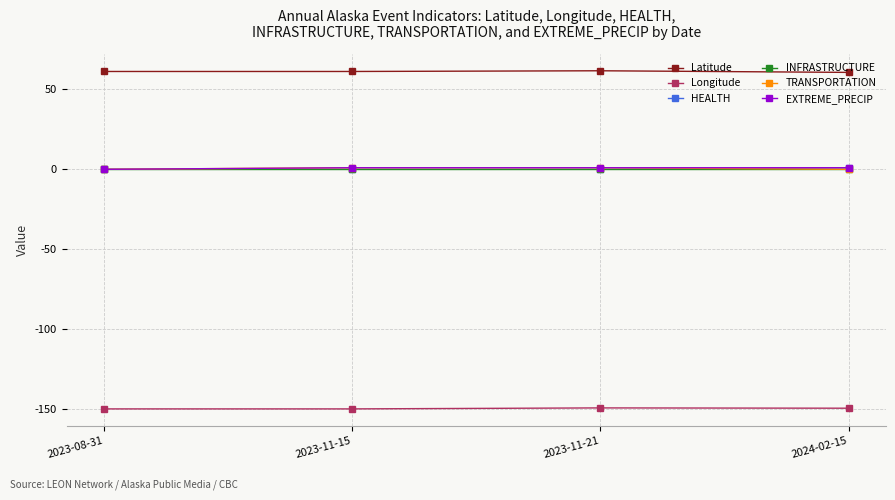

What is the minimum value shown in the chart?

-149.9